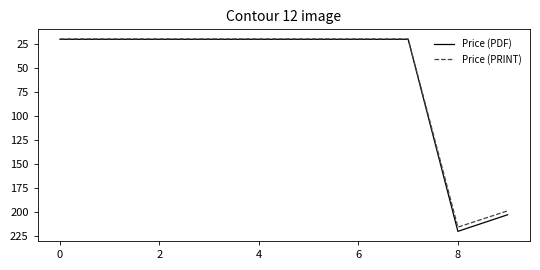

Which series has the largest range (max minus min)?

Price (PDF)